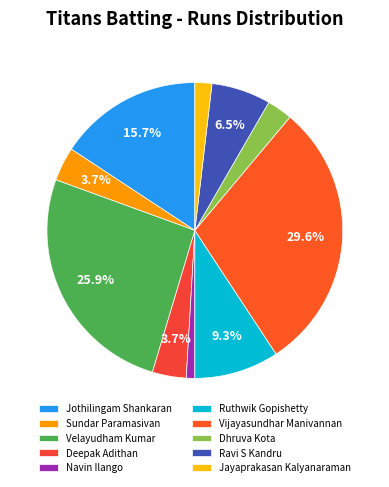

To the nearest percent, what is the combined percentage of Deepak Adithan and Vijayasundhar Manivannan?

33%